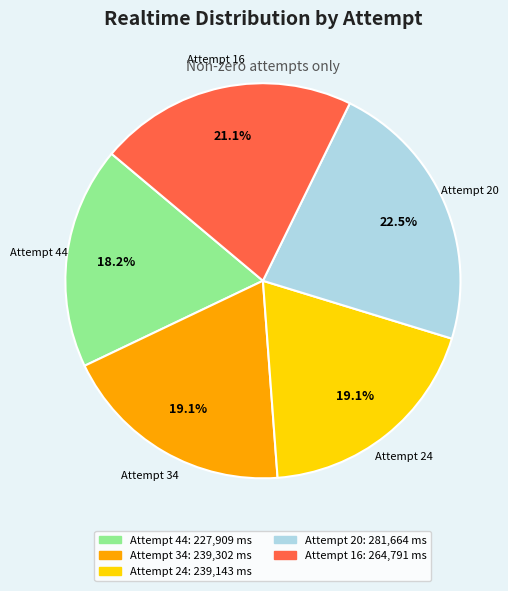

Do Attempt 34 and Attempt 16 together represent more than half of the pie?

No